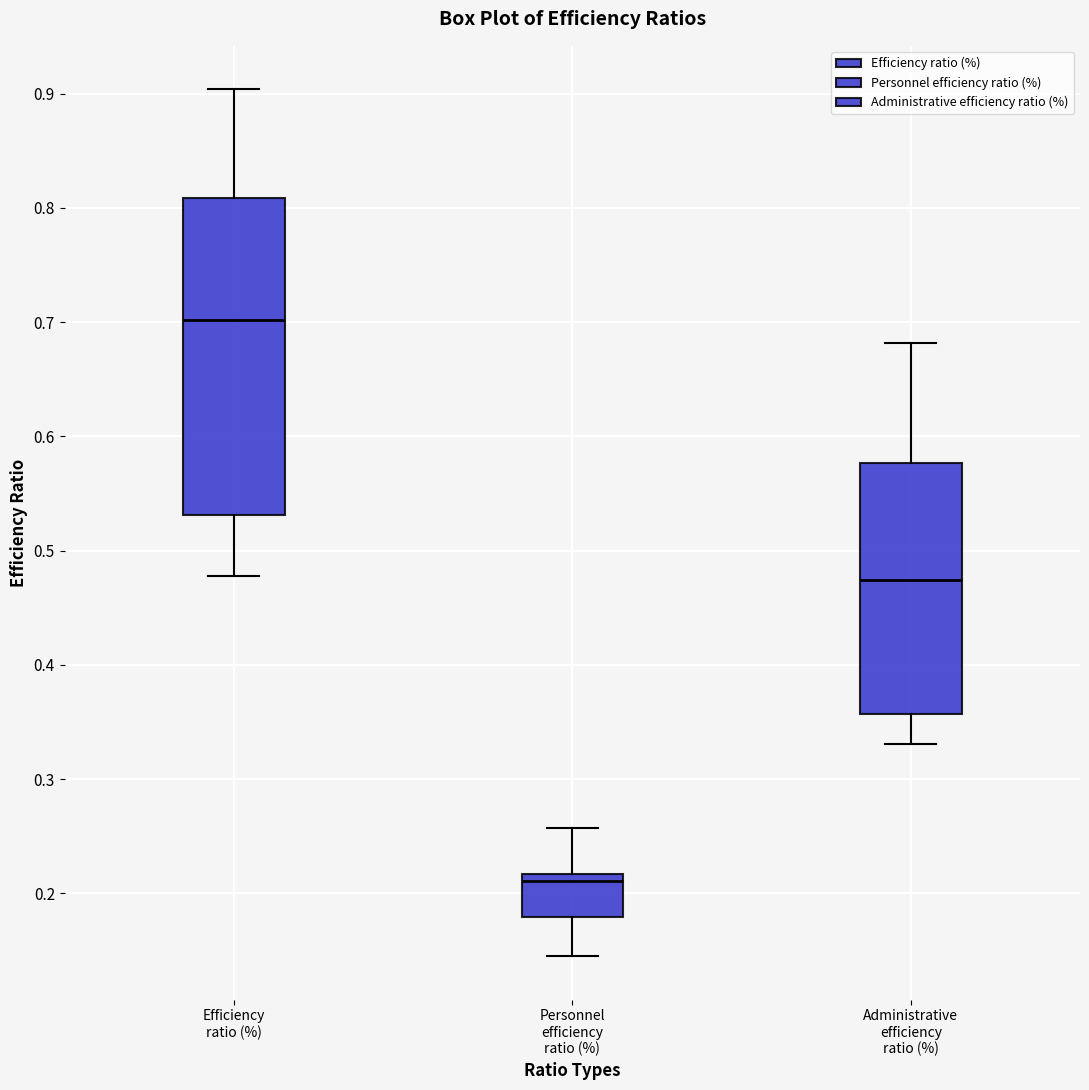

Where is the lower edge of the box for Administrative efficiency ratio (%) on the y-axis? The values are not printed on the chart, so give them approximately, as read against the axis.

0.36